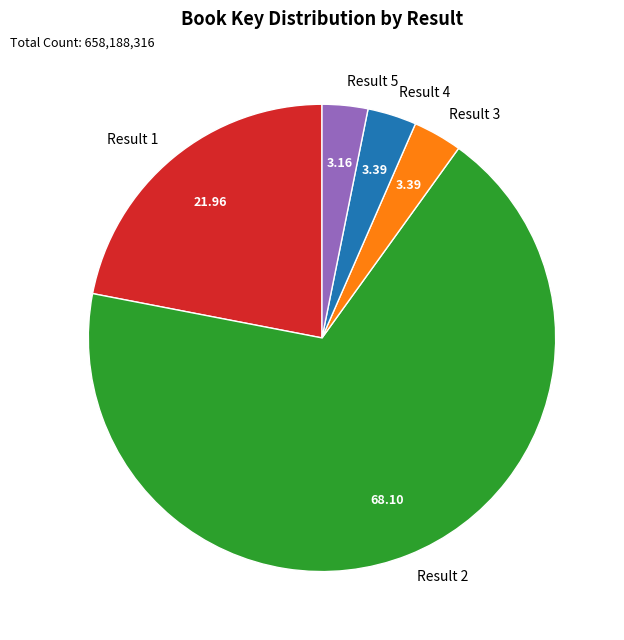

Is there a majority slice in this chart?

Yes